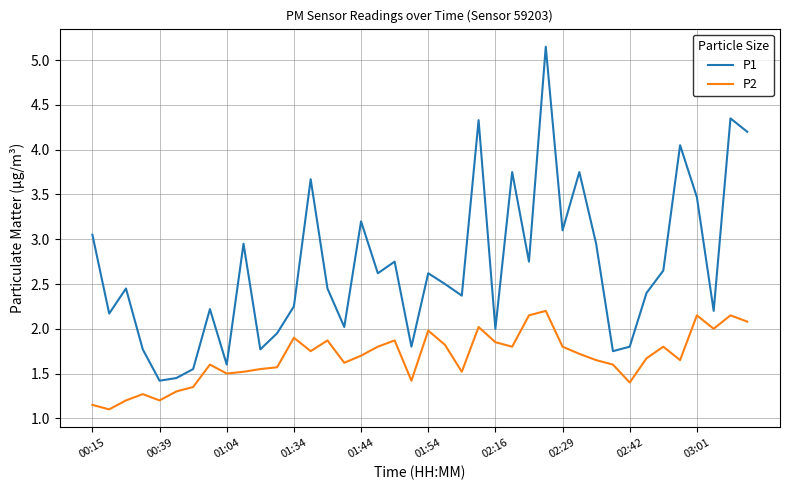

Which series has the largest range (max minus min)?

P1